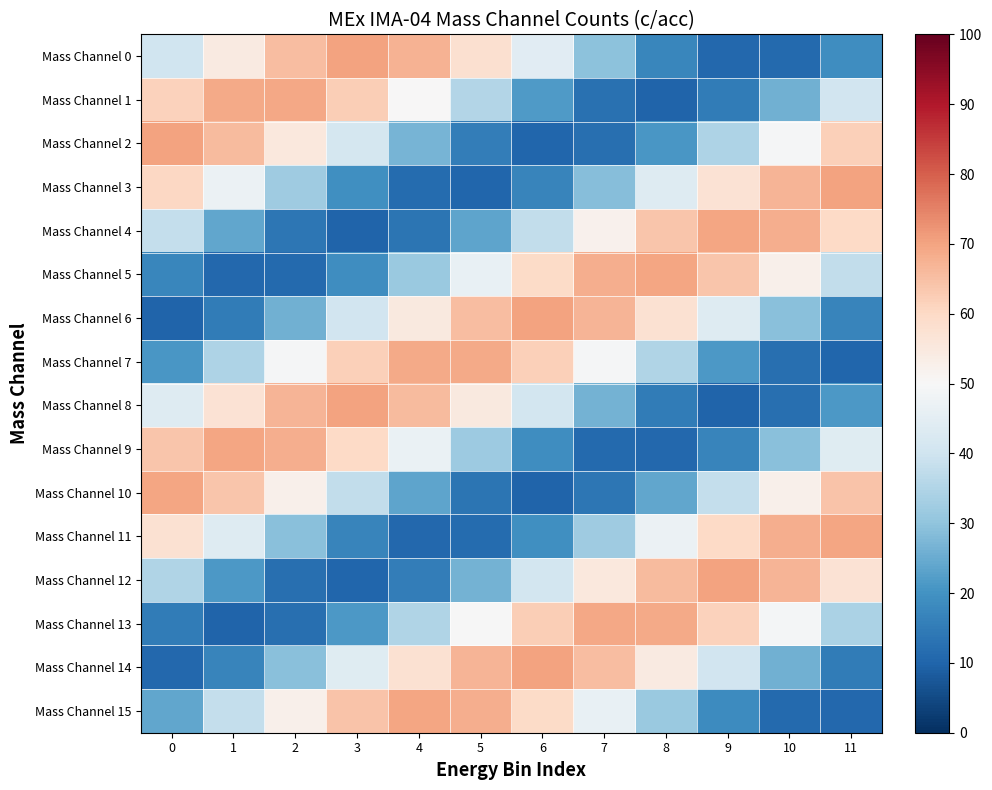

Which series has the largest range (max minus min)?

Mass Channel 6